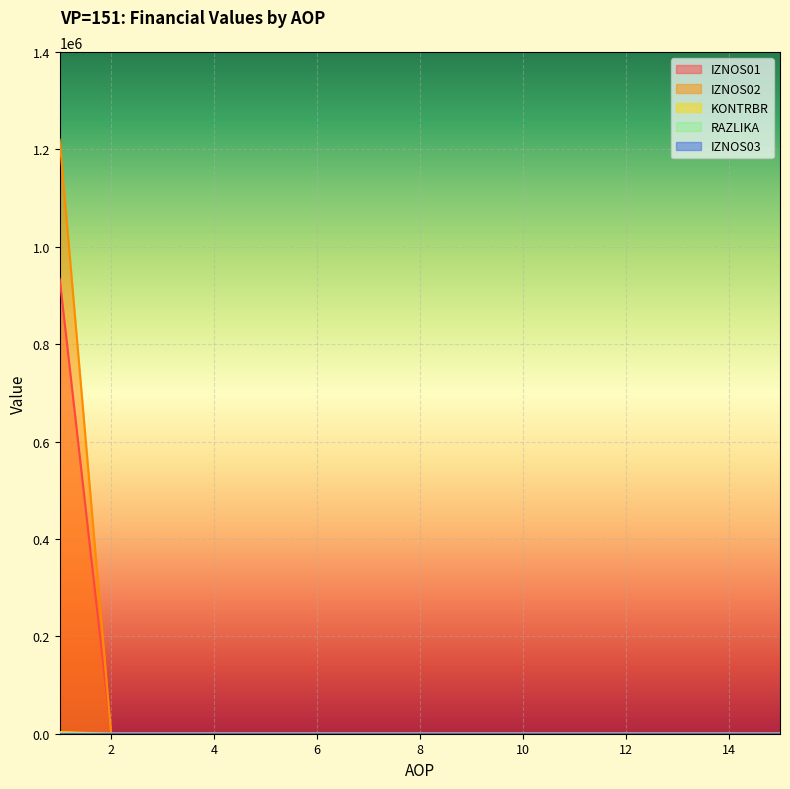

How many lines are shown in the chart?

5